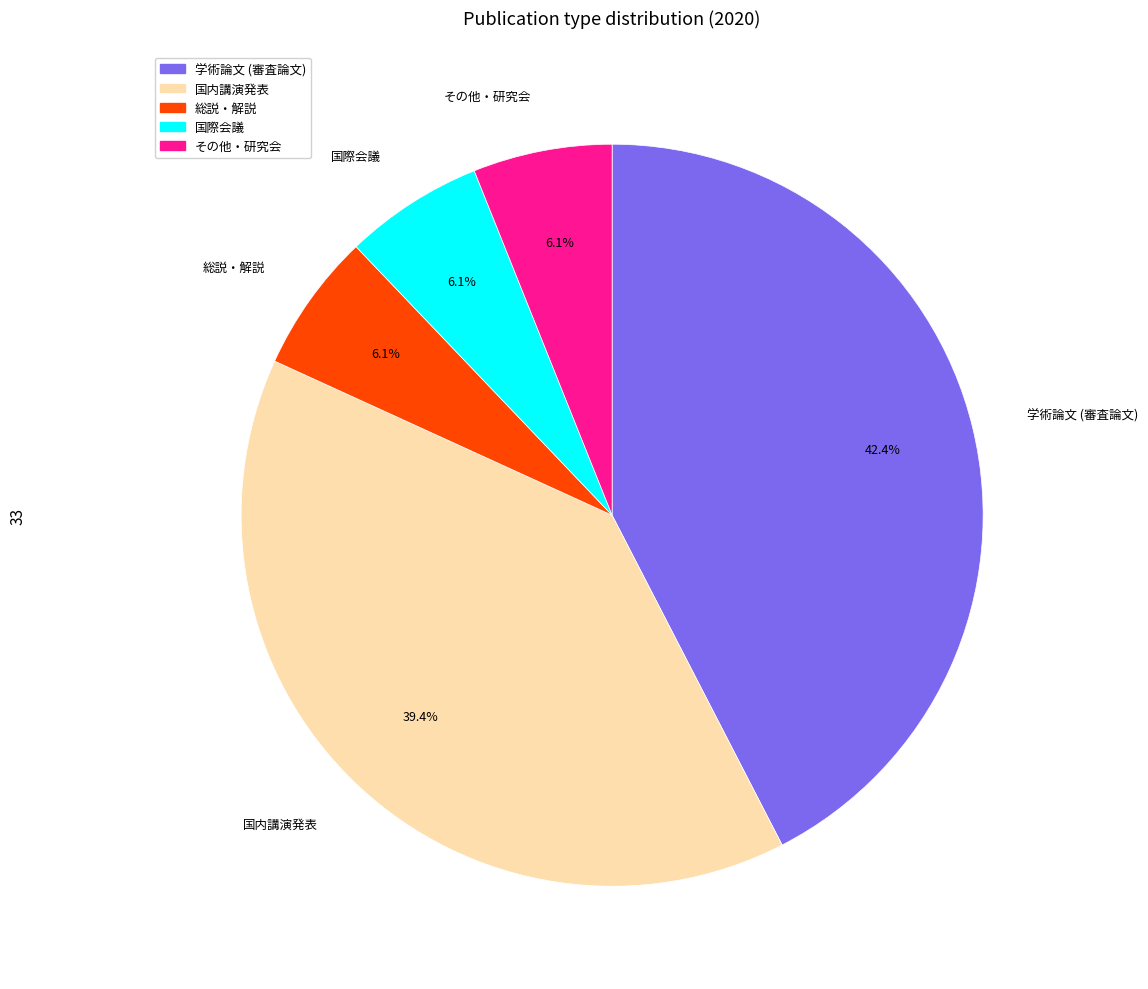

Is it true that 国内講演発表 is 39% of the pie?

True